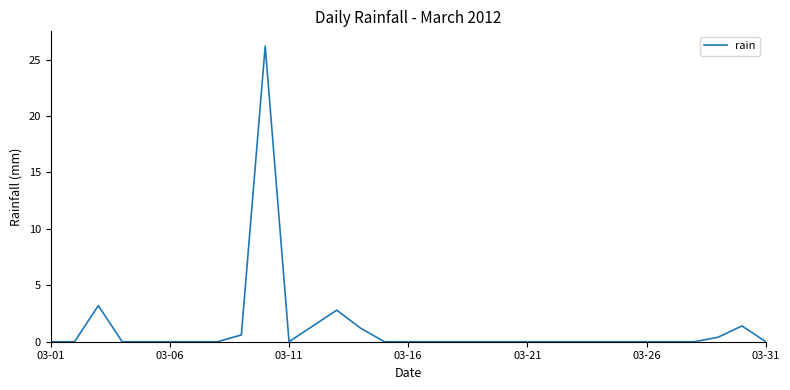

Does the chart have visible grid lines?

No